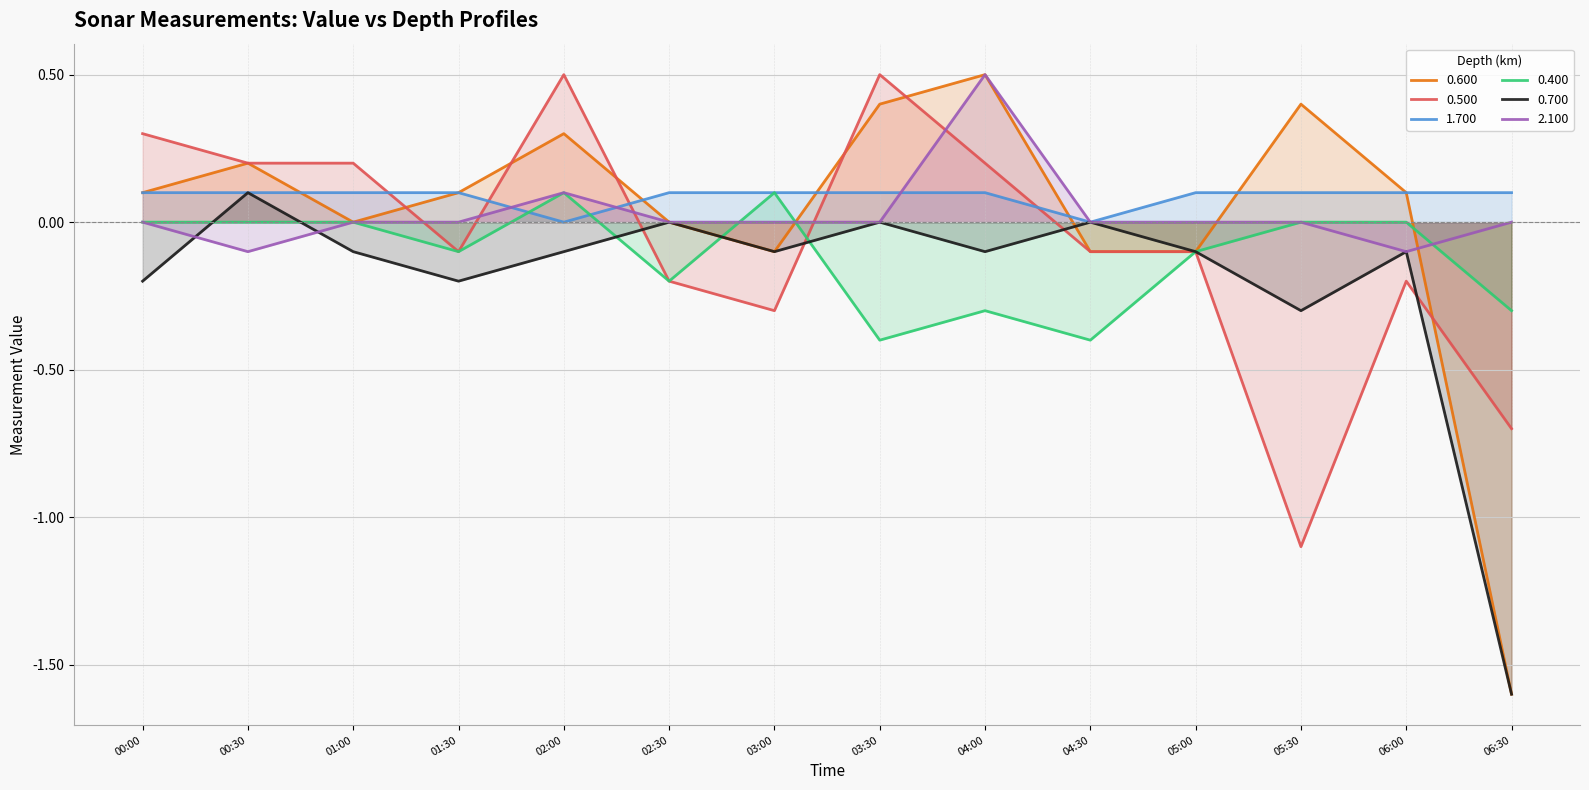

Between 00:00 and 02:30, which series saw the biggest shift?

0.500